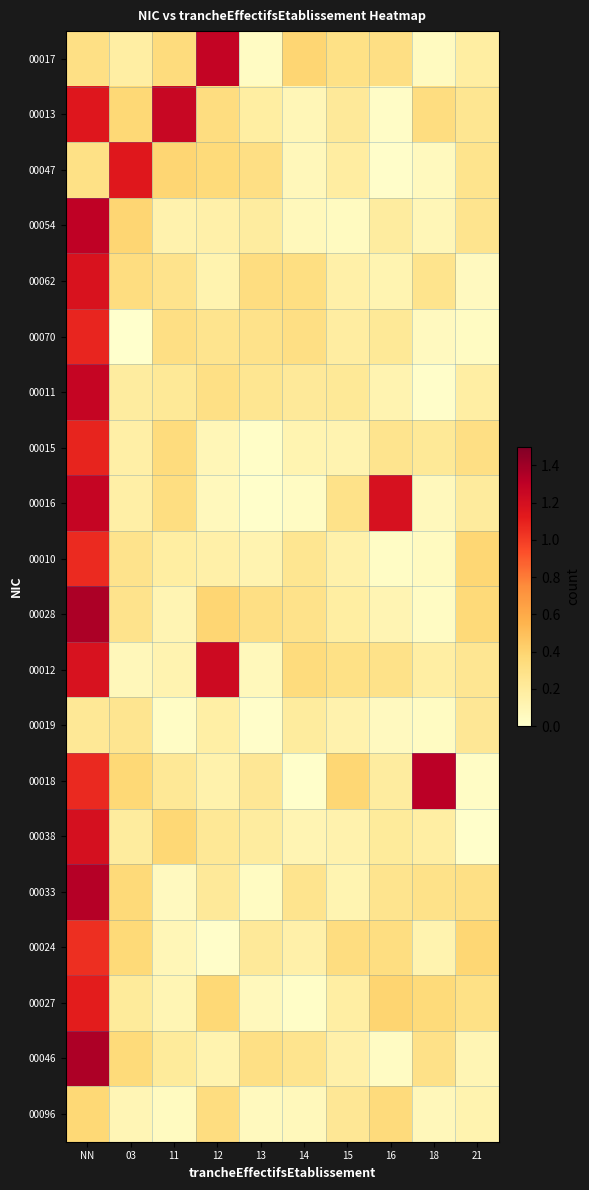

Between 14 and 15, which series saw the biggest shift?

00018